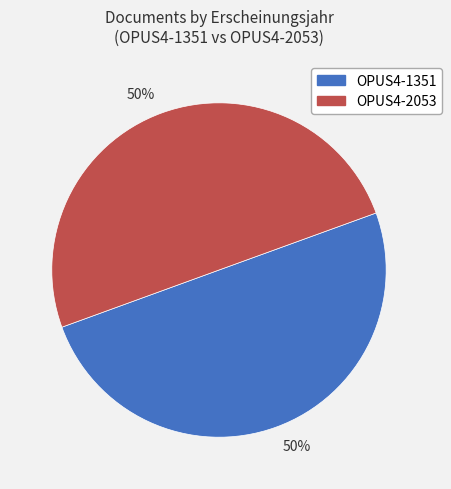

To the nearest percent, what is the average slice percentage?

50%